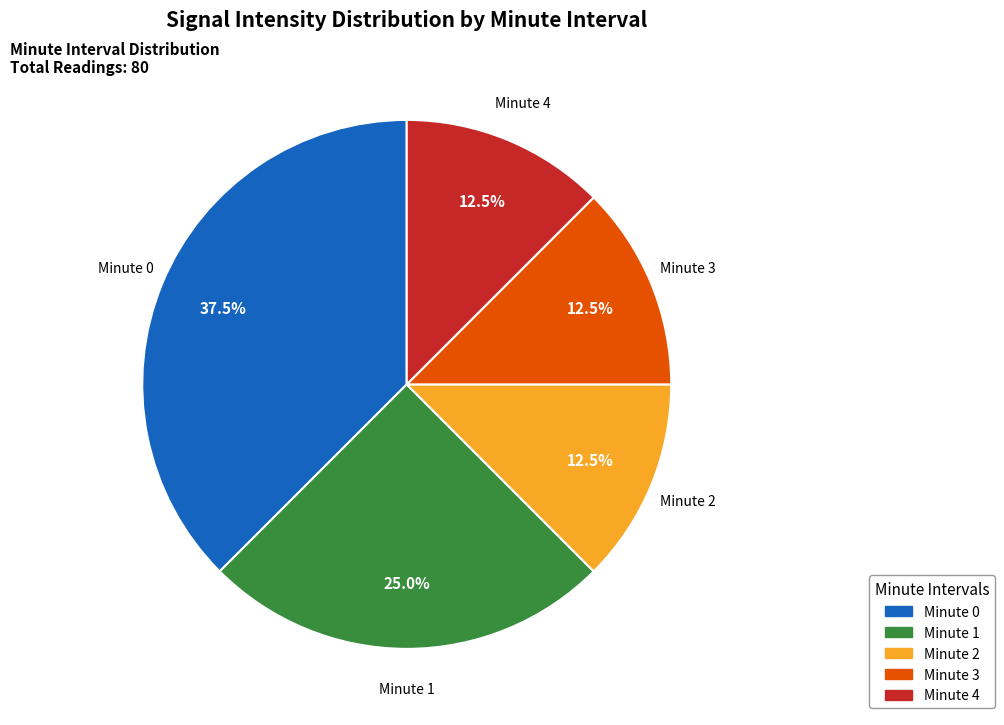

Is there a majority slice in this chart?

No